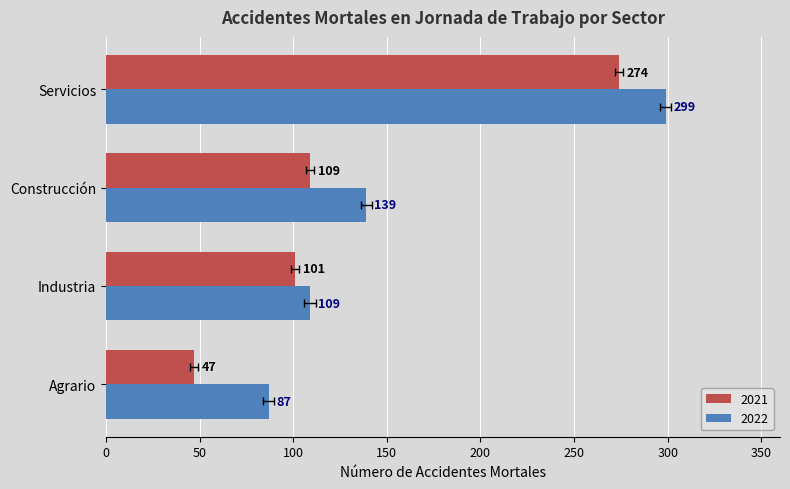

Is it true that 2022 equals 527 at Servicios?

False